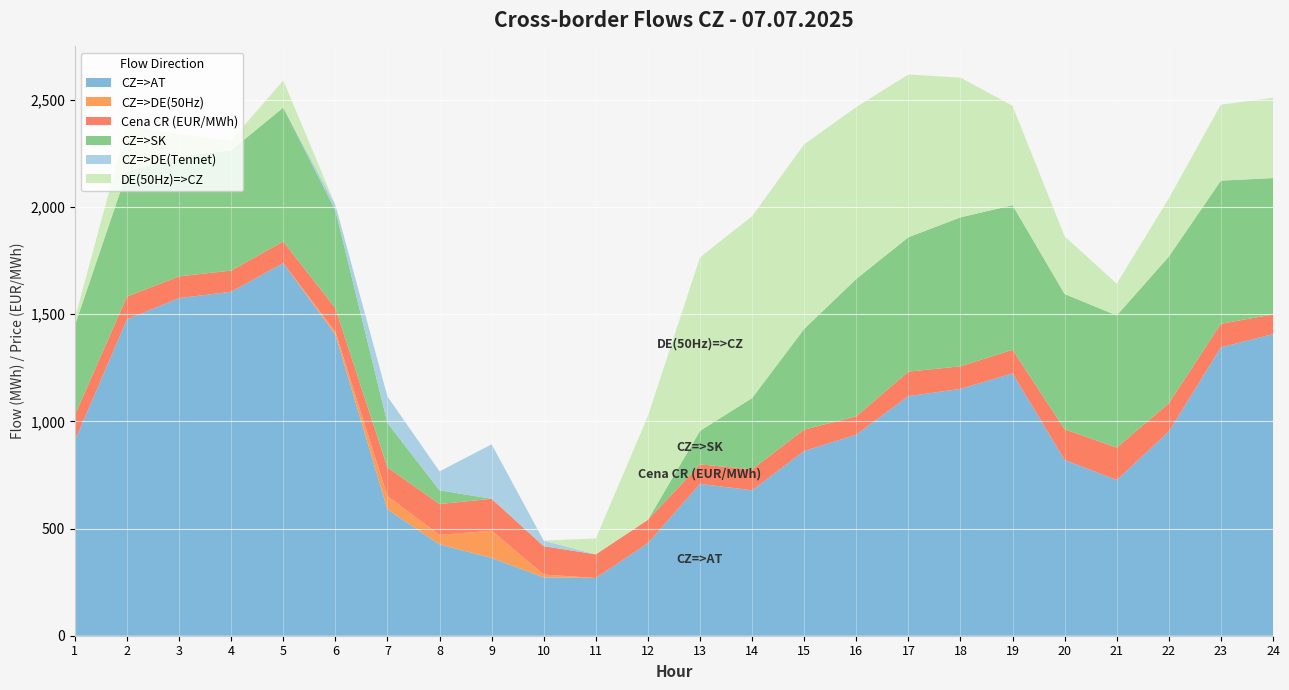

Reading left to right, transcribe all the data shown in this chart.

CZ=>AT: 1=911.4	2=1476.2	3=1575.4	4=1605.2	5=1738.6	6=1405.5	7=589.5	8=426.5	9=362.9	10=272.6	11=269.4	12=431.5	13=708.7	14=678.6	15=862.1	16=938.4	17=1117.9	18=1151.8	19=1224.3	20=820.5	21=726.5	22=952.7	23=1345.4	24=1407.5
CZ=>DE(50Hz): 1=0.0	2=0.0	3=0.0	4=0.0	5=0.0	6=12.9	7=61.8	8=44.2	9=127.1	10=12.9	11=0.0	12=0.0	13=0.0	14=0.0	15=0.0	16=0.0	17=0.0	18=0.0	19=0.0	20=0.0	21=0.0	22=0.0	23=0.0	24=0.0
Cena CR (EUR/MWh): 1=118.6	2=106.5	3=101.4	4=98.8	5=101.0	6=110.0	7=134.2	8=143.7	9=149.1	10=132.4	11=110.4	12=109.4	13=90.8	14=97.7	15=99.8	16=85.4	17=114.4	18=105.4	19=109.8	20=142.8	21=151.2	22=131.9	23=110.4	24=91.5
CZ=>SK: 1=418.7	2=582.0	3=559.8	4=561.3	5=625.0	6=456.5	7=207.4	8=64.2	9=0.0	10=0.0	11=0.0	12=0.0	13=156.3	14=332.8	15=469.9	16=641.0	17=627.1	18=695.0	19=674.9	20=631.3	21=616.8	22=684.5	23=667.9	24=636.5
CZ=>DE(Tennet): 1=0.0	2=0.0	3=0.0	4=0.0	5=0.0	6=25.7	7=123.6	8=88.3	9=254.1	10=25.8	11=0.0	12=0.0	13=0.0	14=0.0	15=0.0	16=0.0	17=0.0	18=0.0	19=0.0	20=0.0	21=0.0	22=0.0	23=0.0	24=0.0
DE(50Hz)=>CZ: 1=32.2	2=218.3	3=103.0	4=45.4	5=126.9	6=0.0	7=0.0	8=0.0	9=0.0	10=0.0	11=74.2	12=483.9	13=809.5	14=848.7	15=861.2	16=802.2	17=759.4	18=652.0	19=464.0	20=268.9	21=148.1	22=271.6	23=354.6	24=374.7